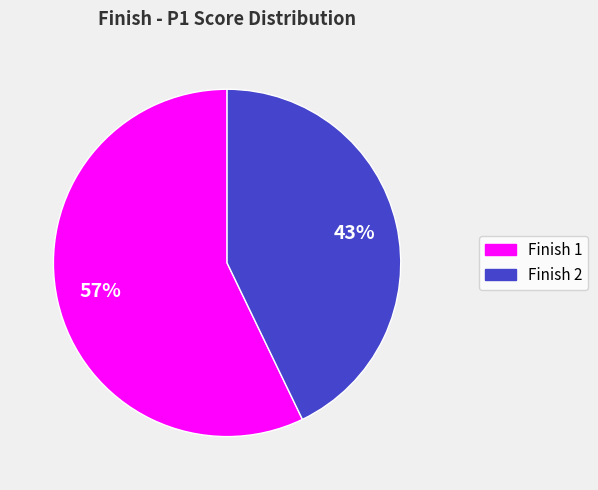

To the nearest percent, what is the difference between the largest and smallest slice percentages?

14%